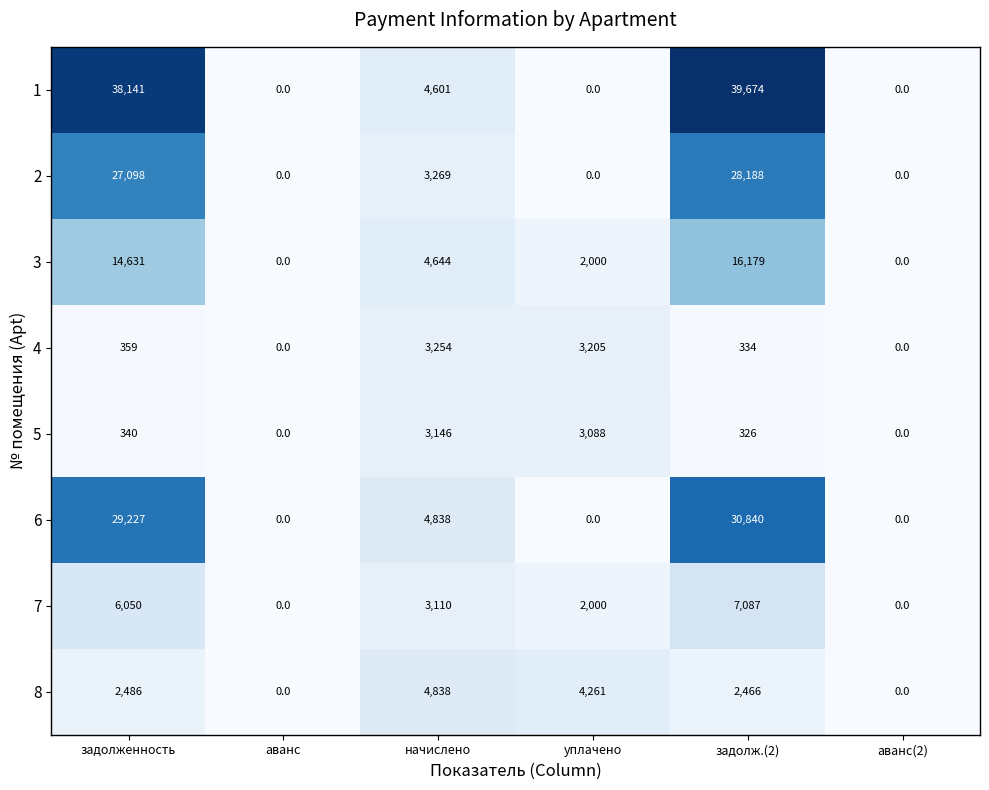

The value of 5 at задолженность is 340. True or false?

True